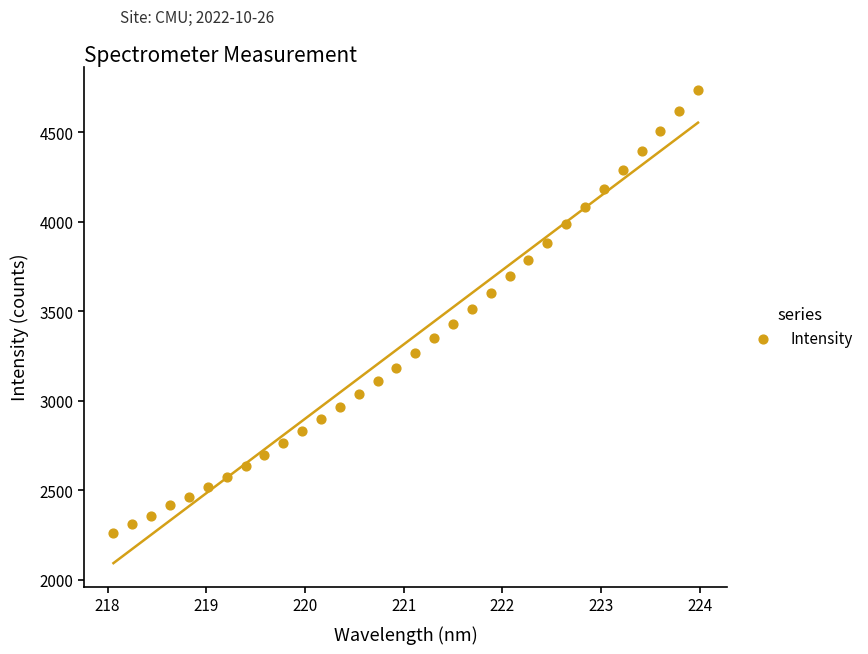

What is the range of Y values (max minus min)?

2474.4